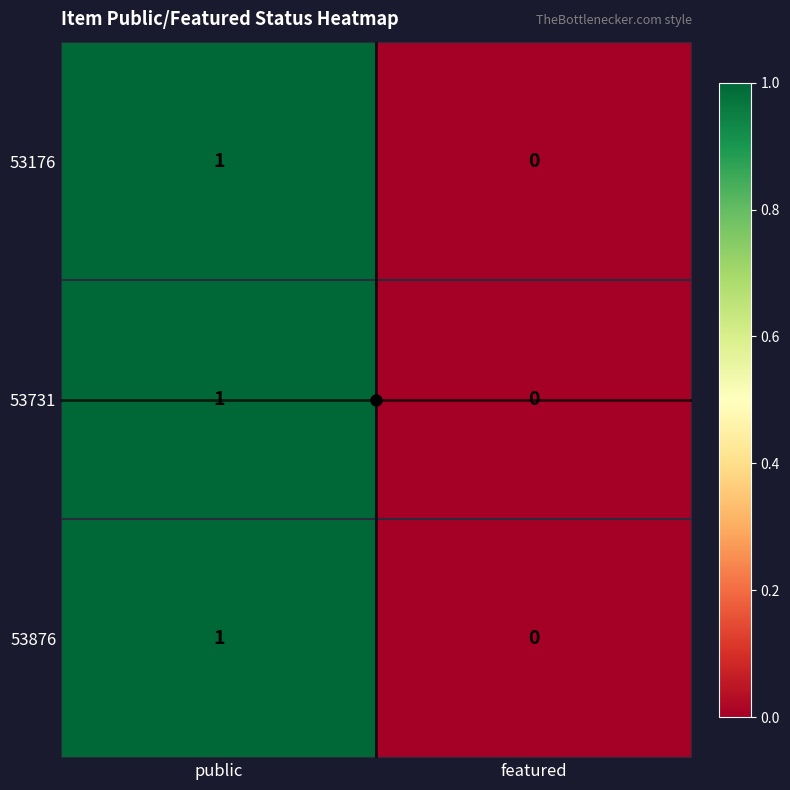

List the labels in order of 53176 value, largest first.

public, featured